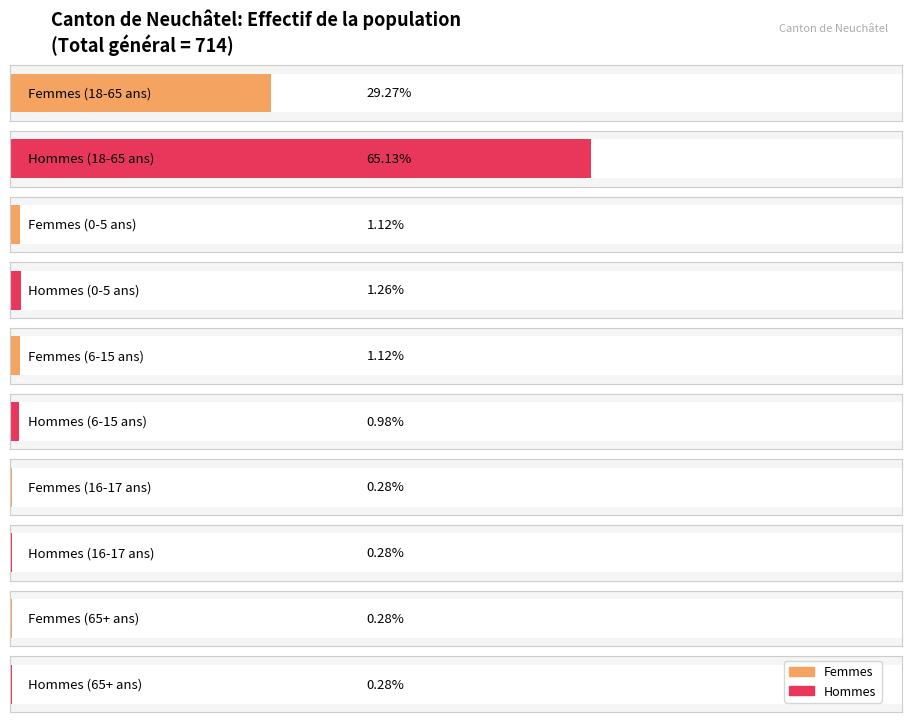

How many bars are there in each group?

2